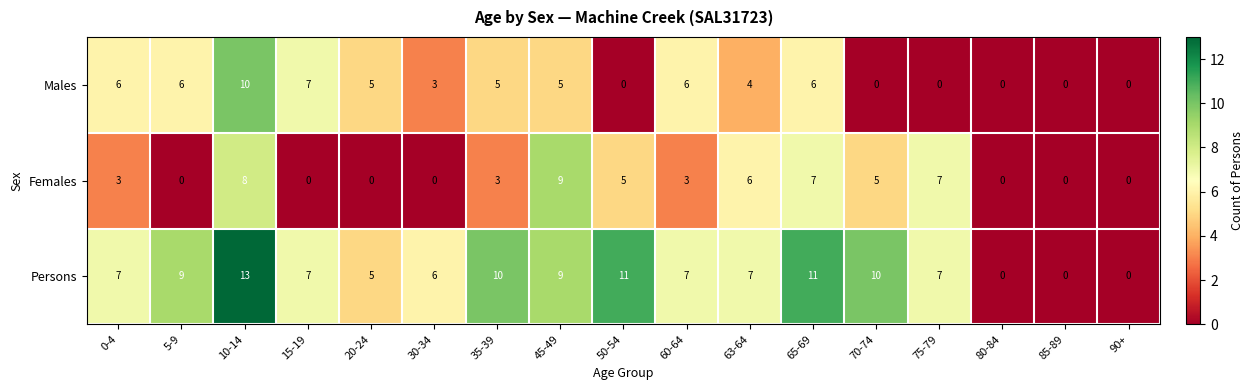

Count the number of categories in the chart.

17